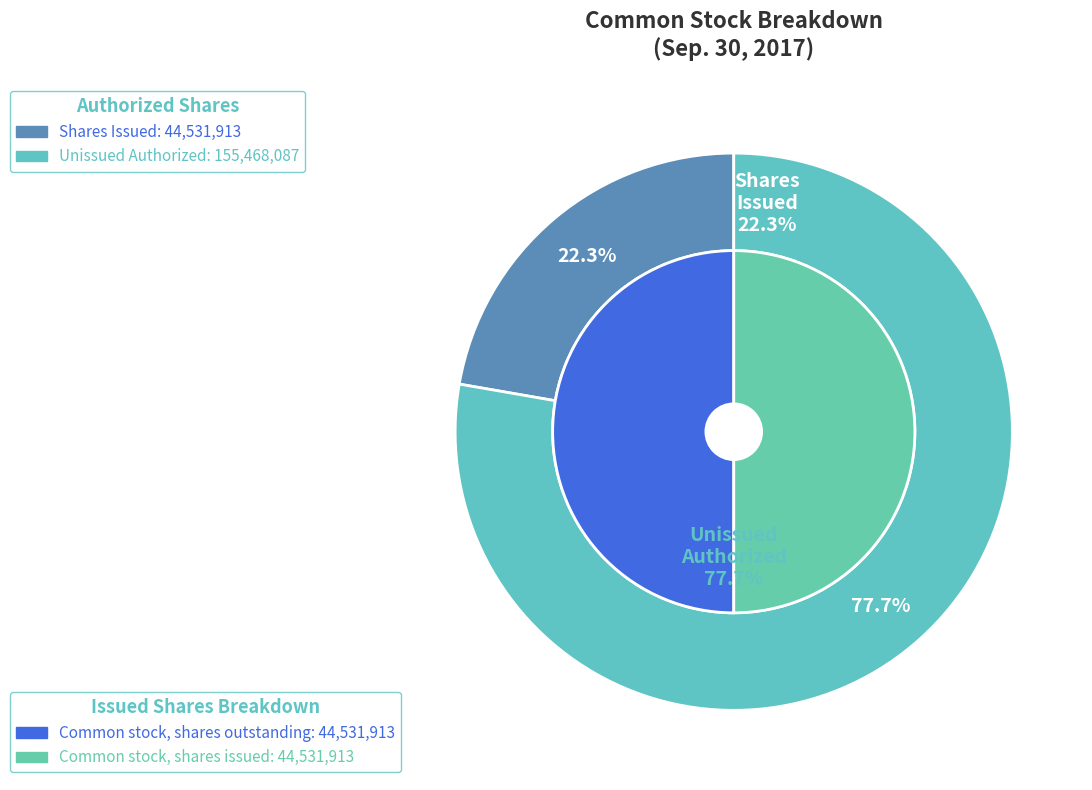

Count the number of slices in the pie.

4